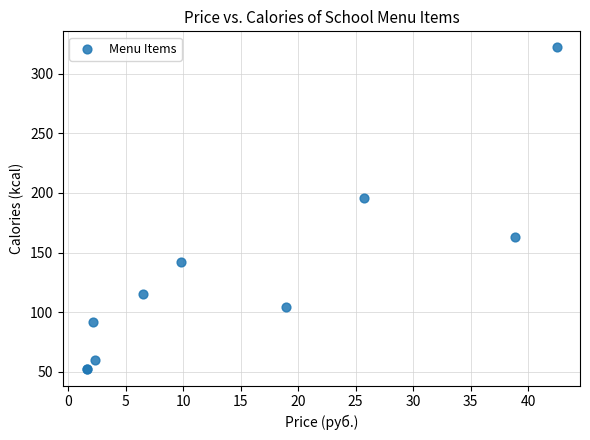

What Y value in the scatter plot is closest to 187?

196